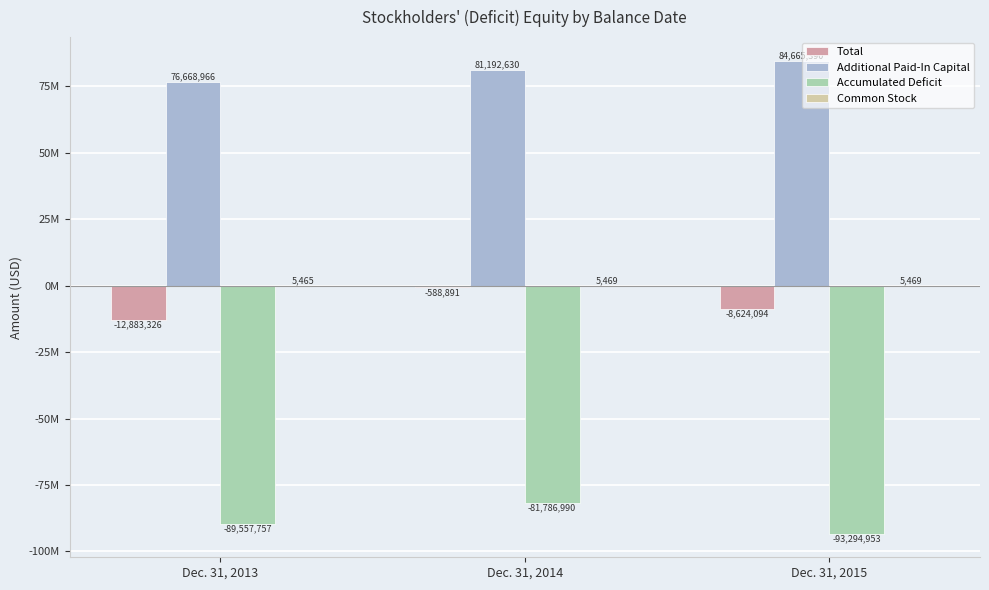

Rank the series at Dec. 31, 2013 from highest to lowest value.

Additional Paid-In Capital, Common Stock, Total, Accumulated Deficit